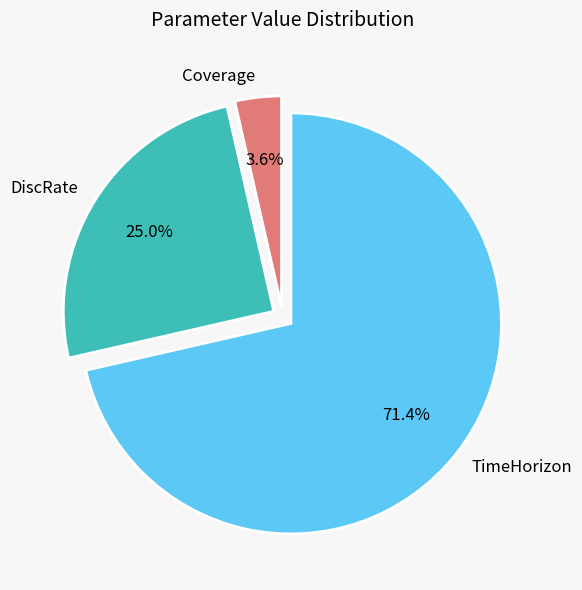

To the nearest percent, what portion does DiscRate represent?

25%